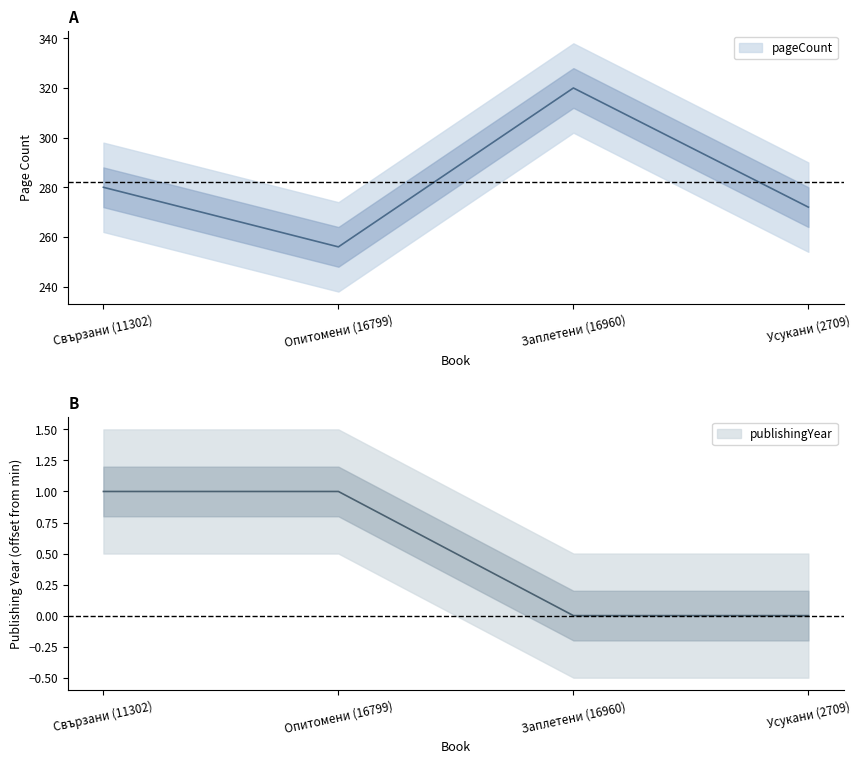

The value of publishingYear at Заплетени (16960) is -1. True or false?

False